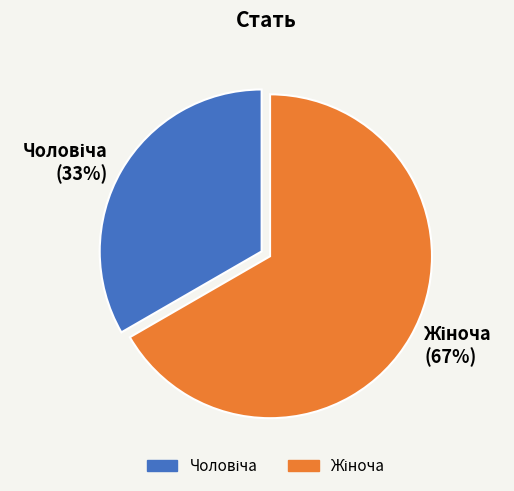

To the nearest percent, what is the average slice percentage?

50%